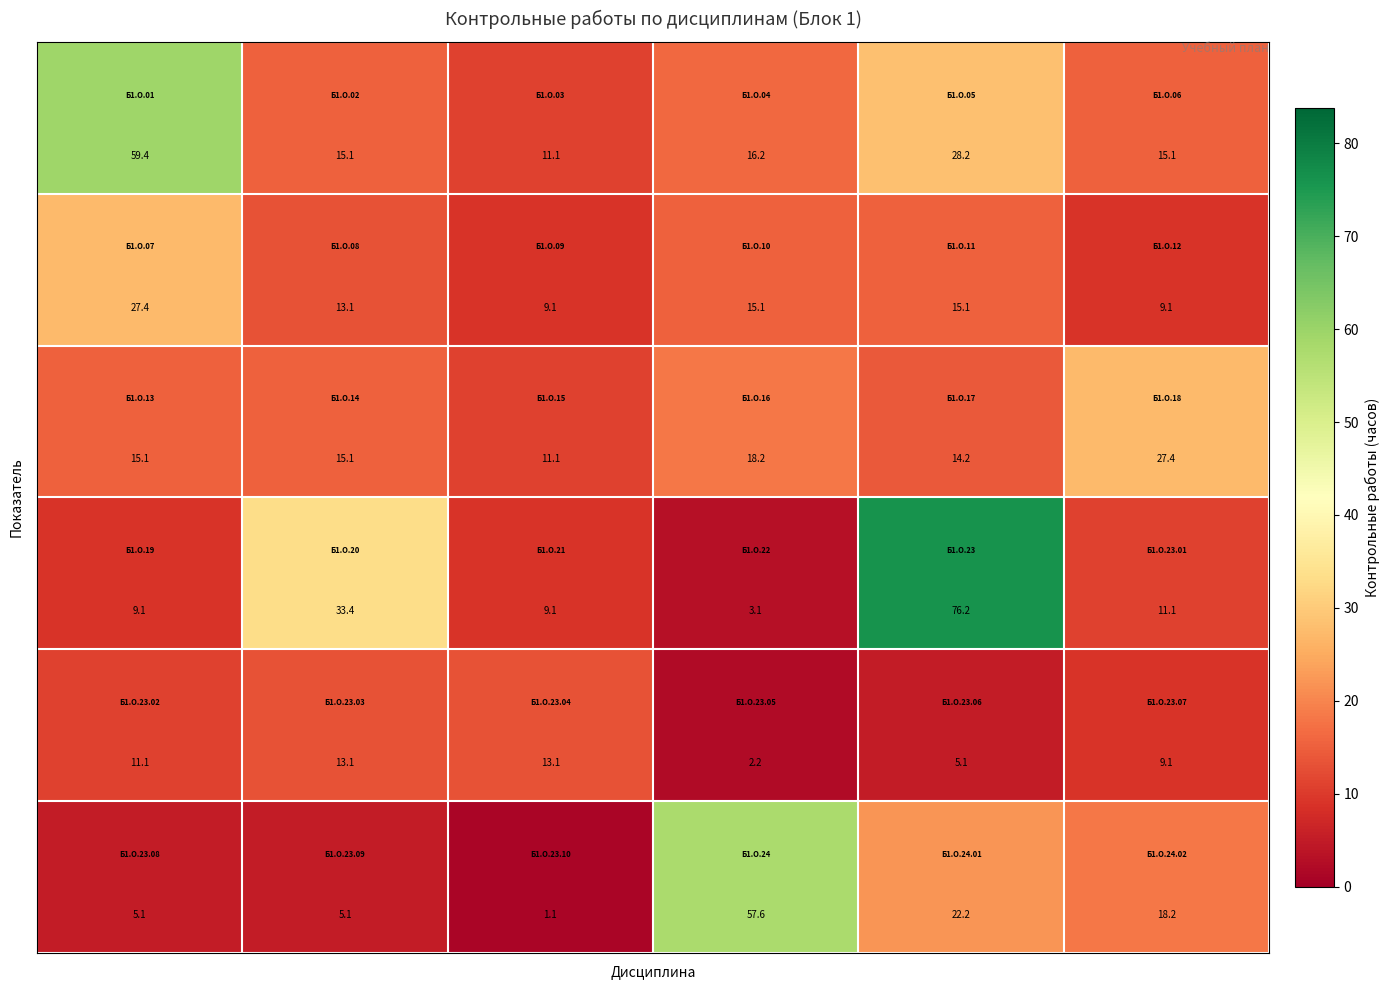

At how many categories does at least one series exceed 2?

6